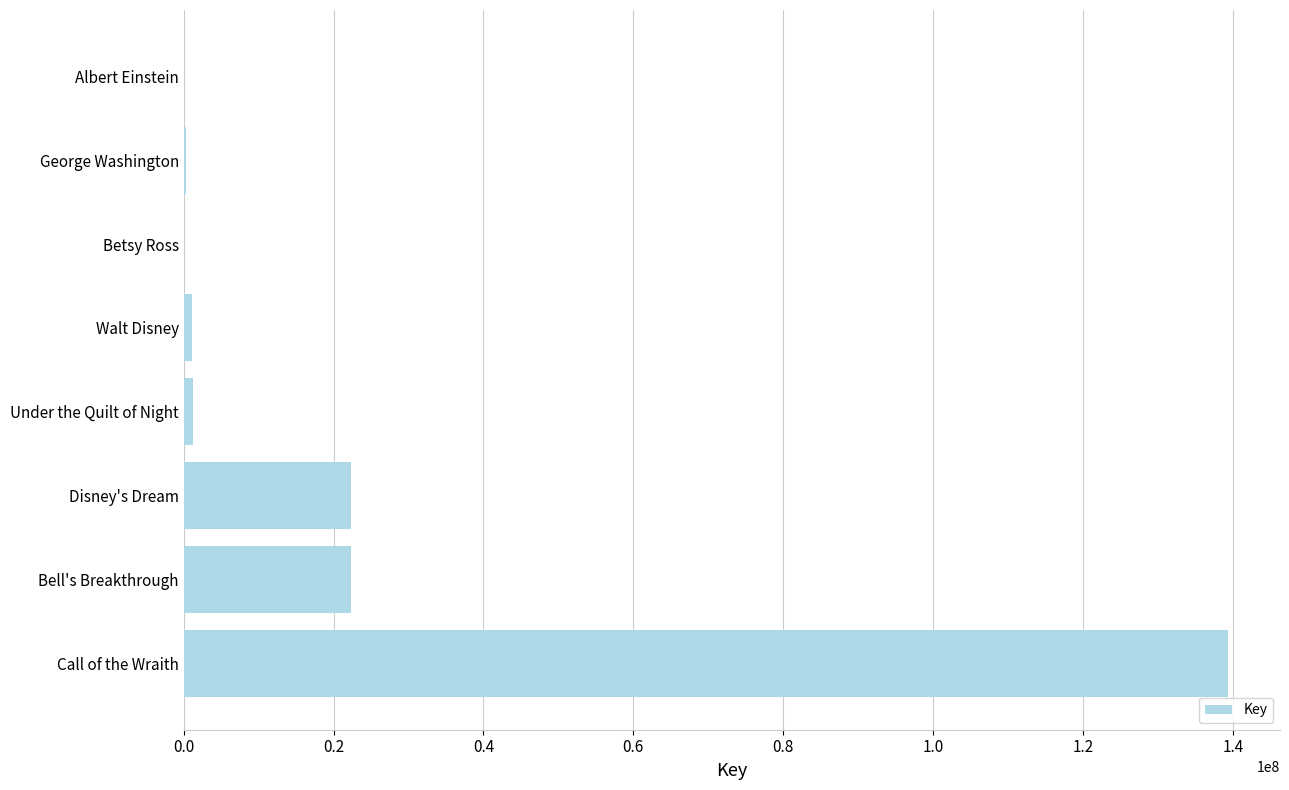

What is the sum of all values?

186569001